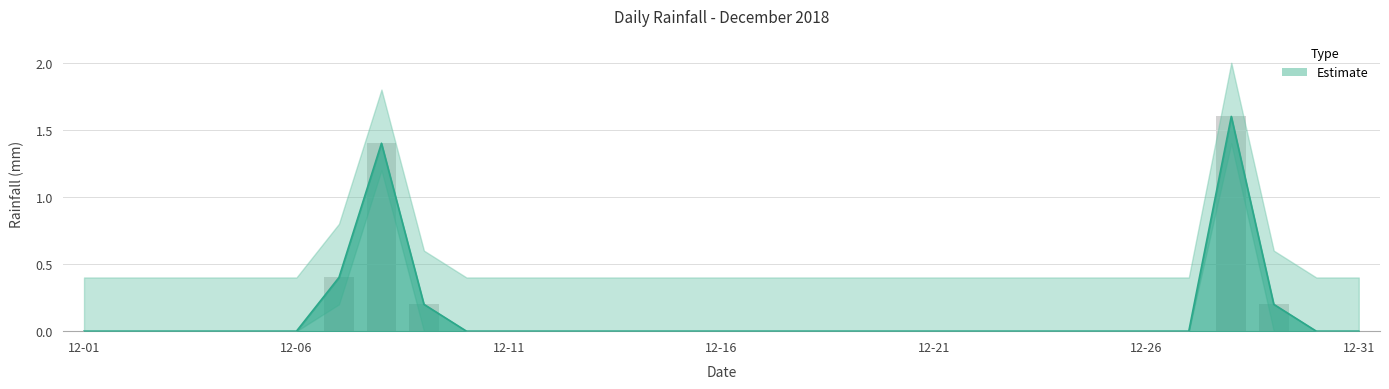

At which category does the chart reach its peak across all series?

2018-12-28